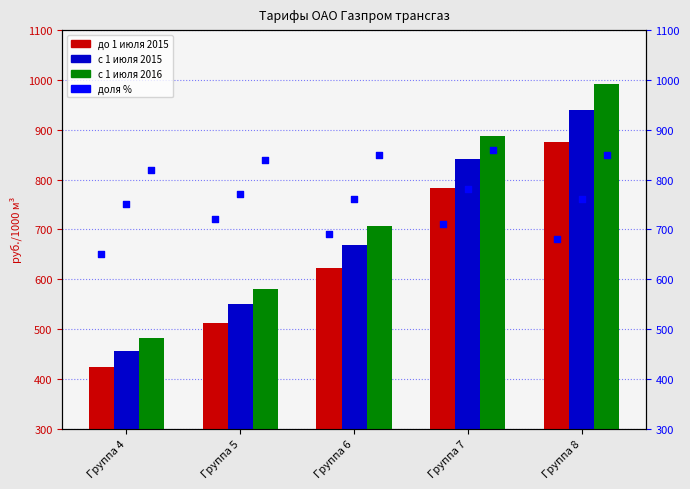

Which series has the largest Y range (max minus min)?

с 1 июля 2016